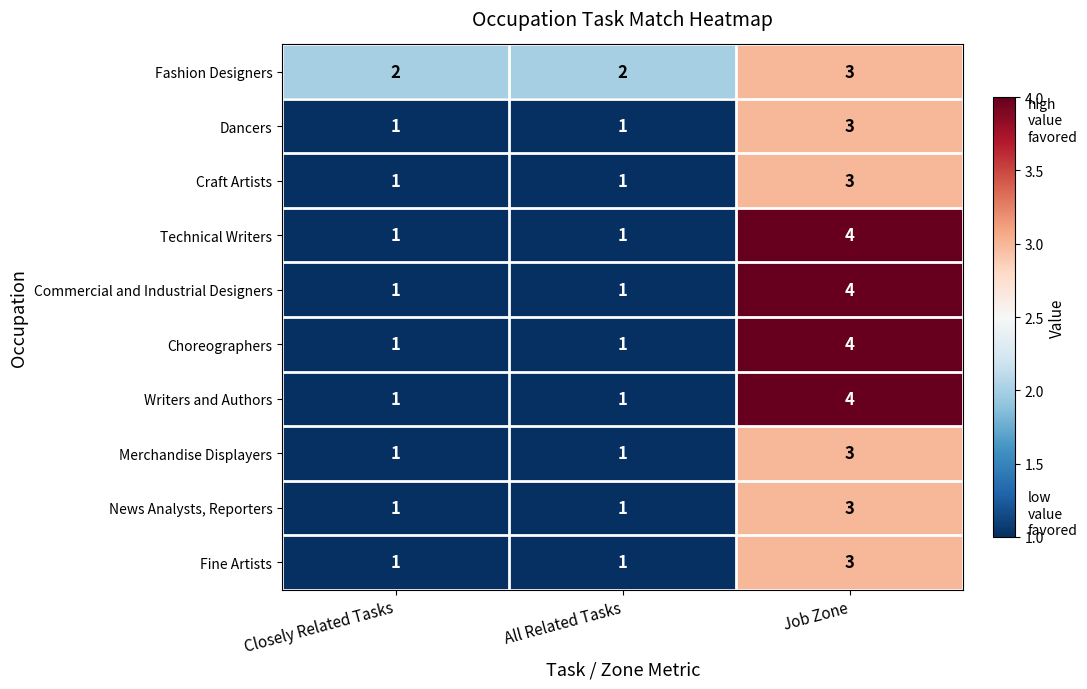

The Fine Artists series shows 3 at Job Zone. True or false?

True